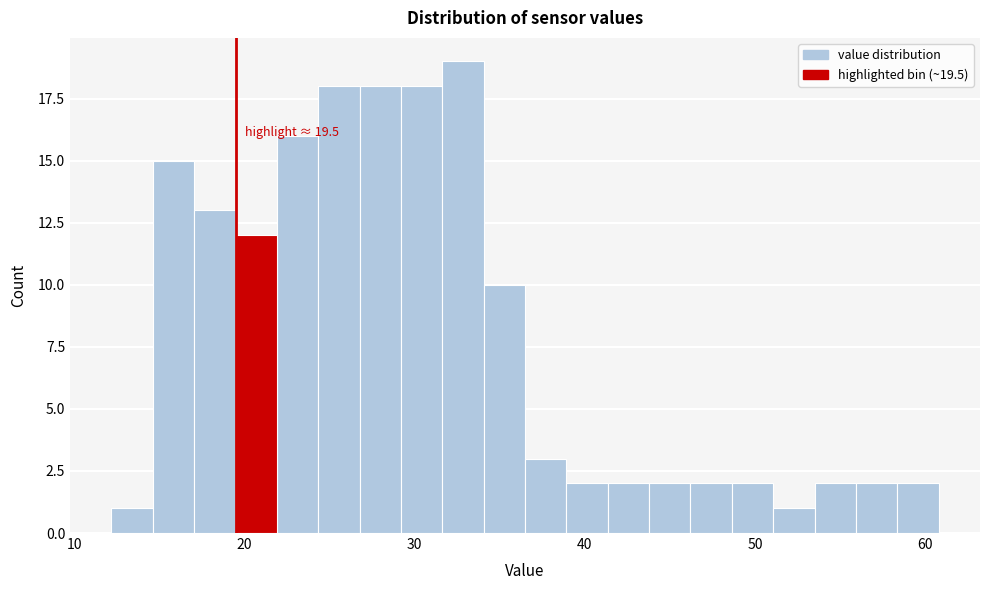

Read against the x-axis, roughly where is the centre of the tallest bar?

33